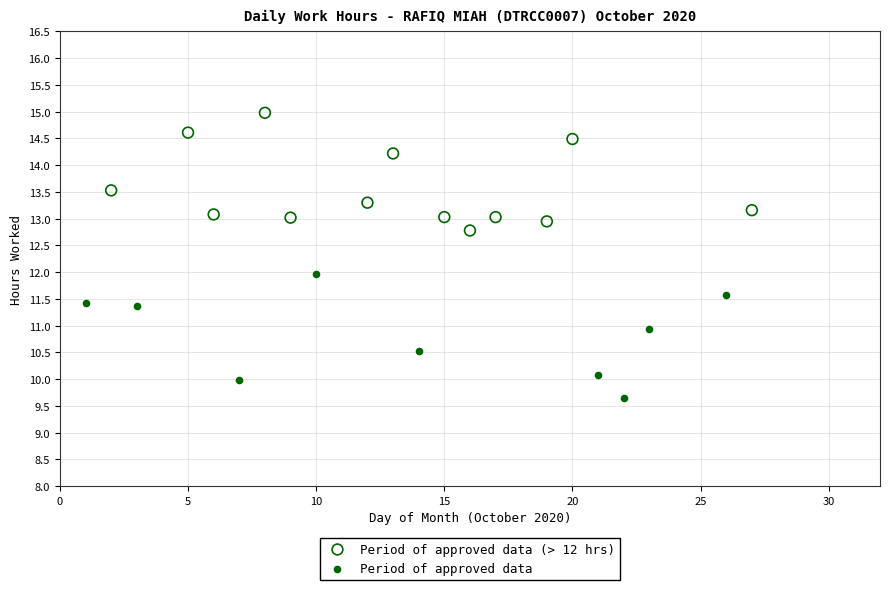

Which series contains the highest Y value?

Period of approved data (> 12 hrs)